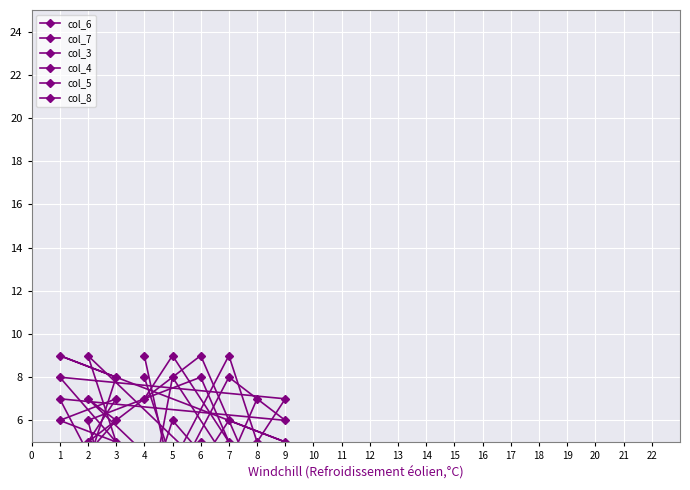

What is the value of the col_8 point at the 3rd from the left?

7